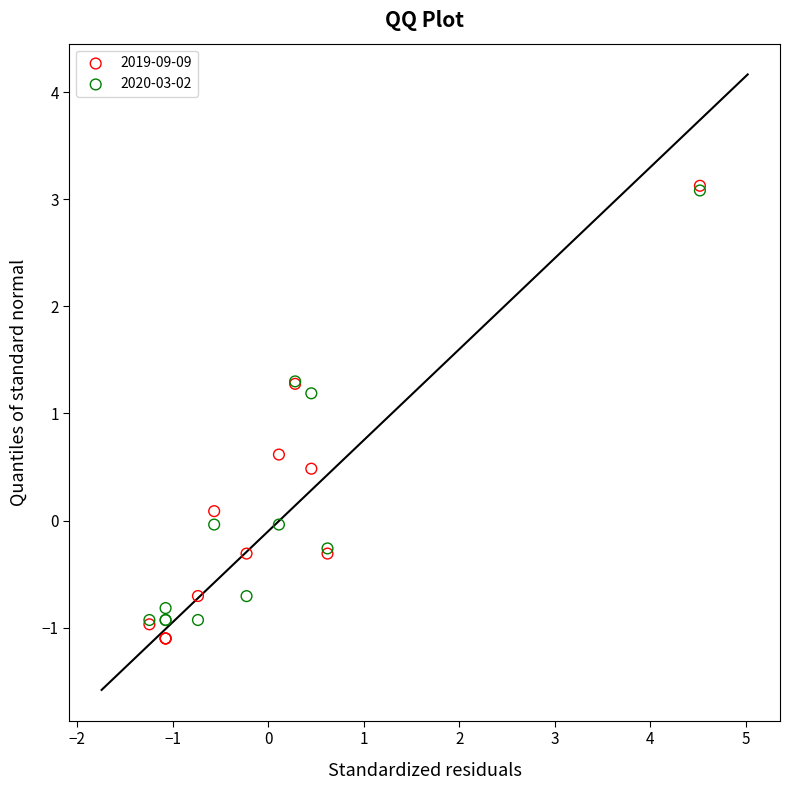

Across all series, what Y value is closest to 1?

1.2